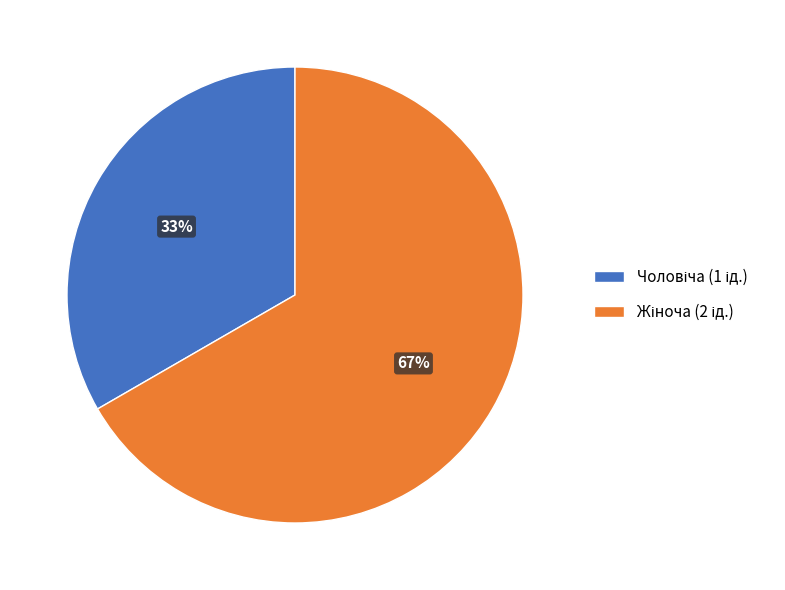

Does any single category account for the majority?

Yes